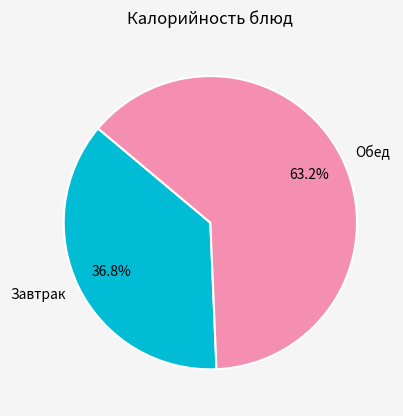

Which slice represents more than half of the pie?

Обед